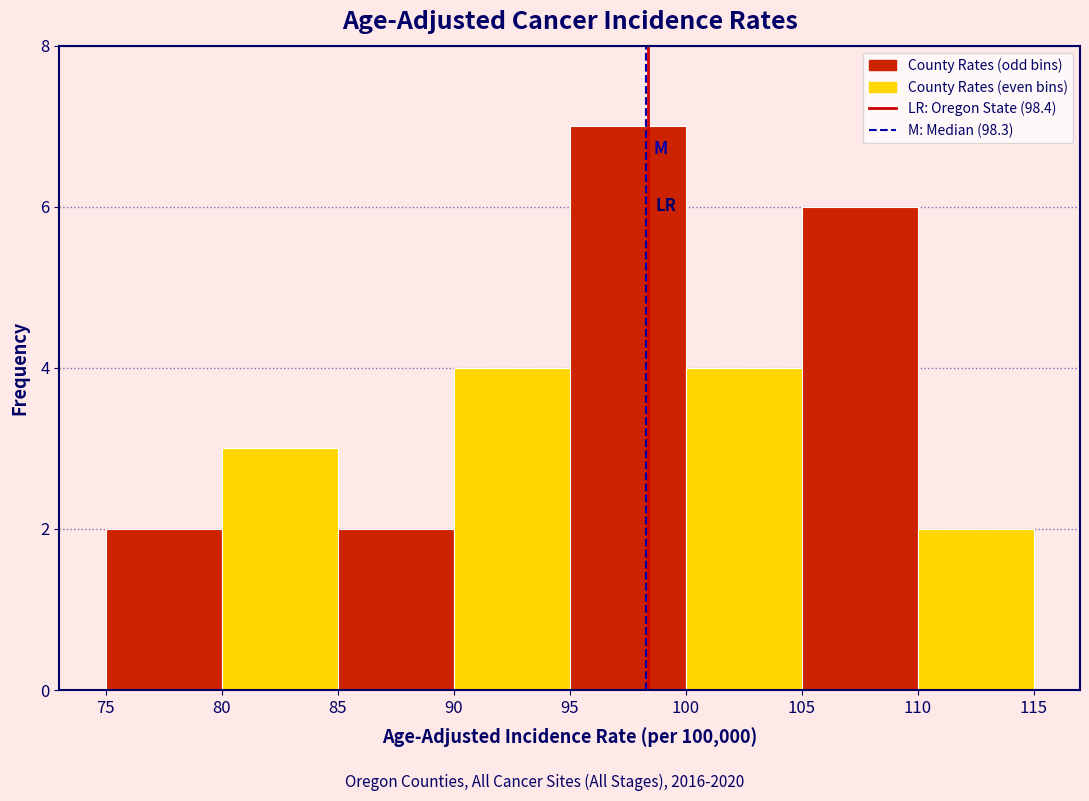

What is the height of the bar covering 85 to 90 on the x-axis? The values are not printed on the chart, so give them approximately, as read against the axis.

2